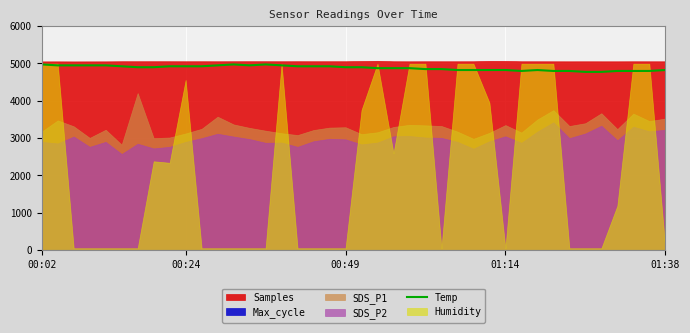

The chart shows a value of 4850 at 25. True or false?

True